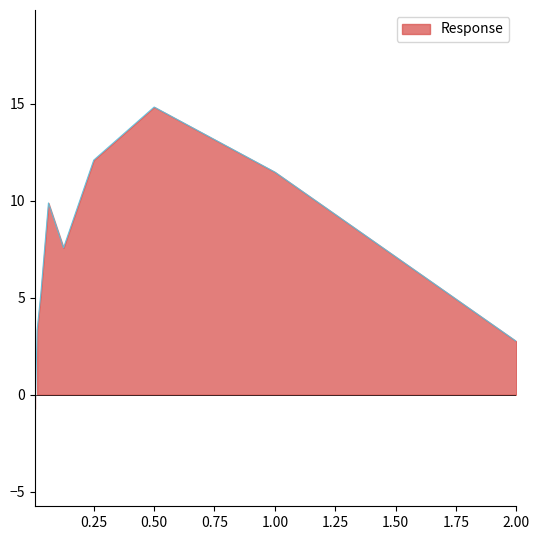

Between 0.0625 and 0.03125, which is larger?

0.0625